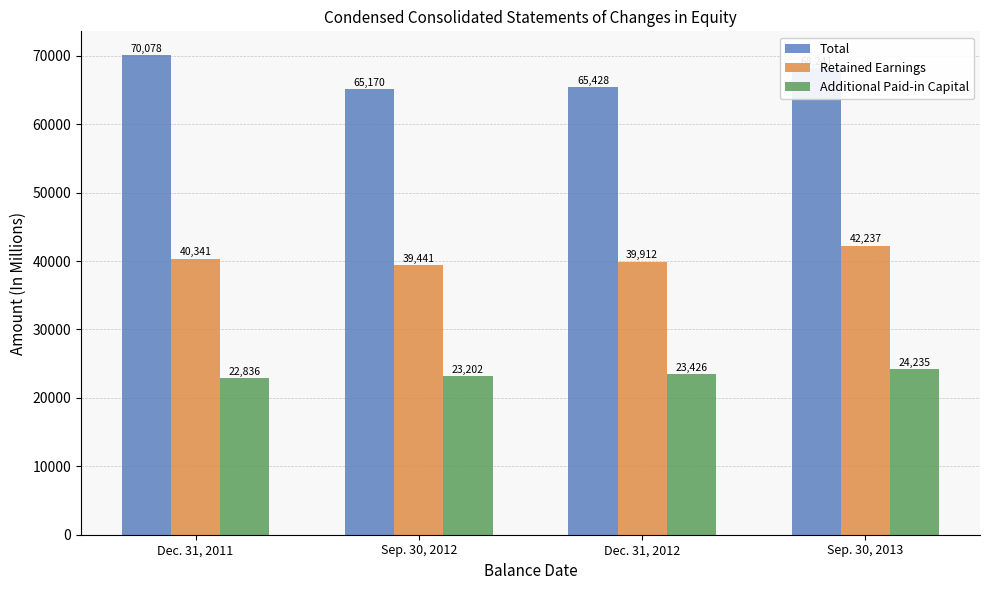

What is the label of the 1st bar from the right?

Sep. 30, 2013